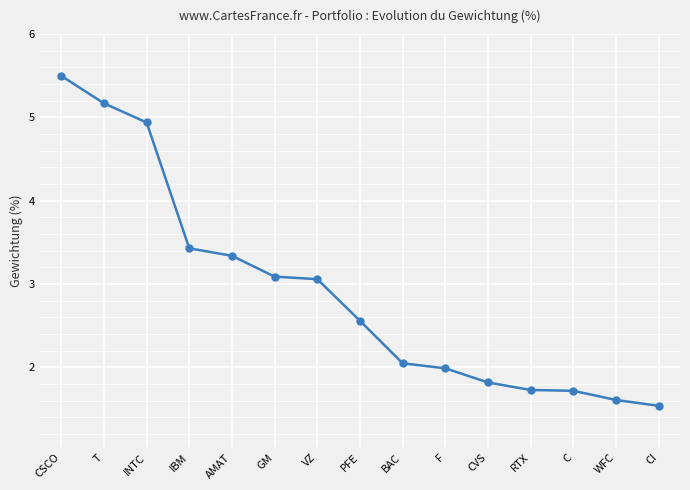

Count the number of categories in the chart.

15